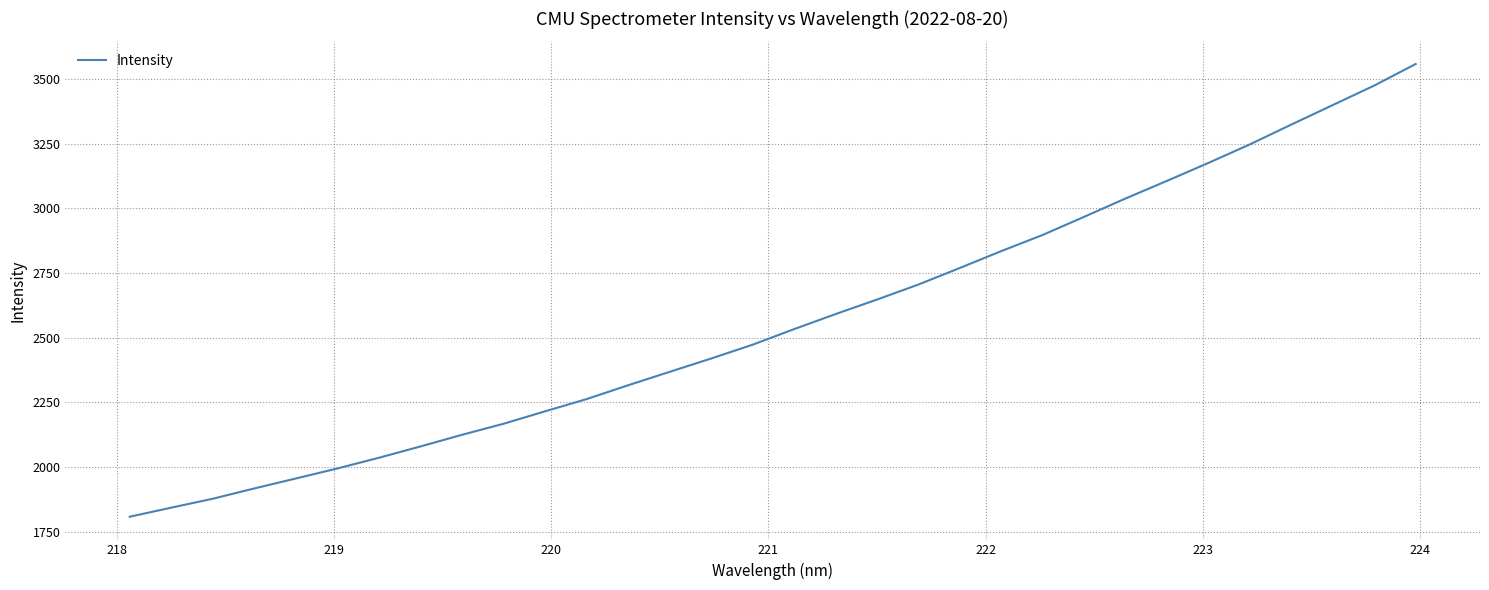

What is the maximum value shown in the chart?

3557.9